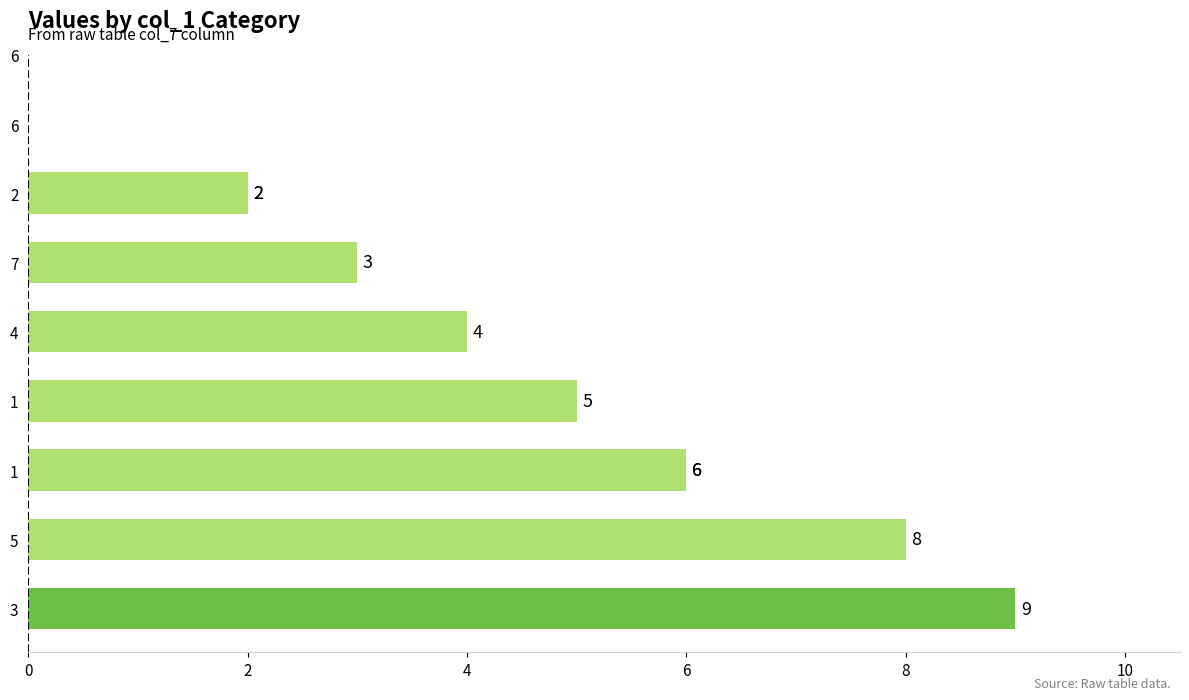

The value at 8 is 1. True or false?

False